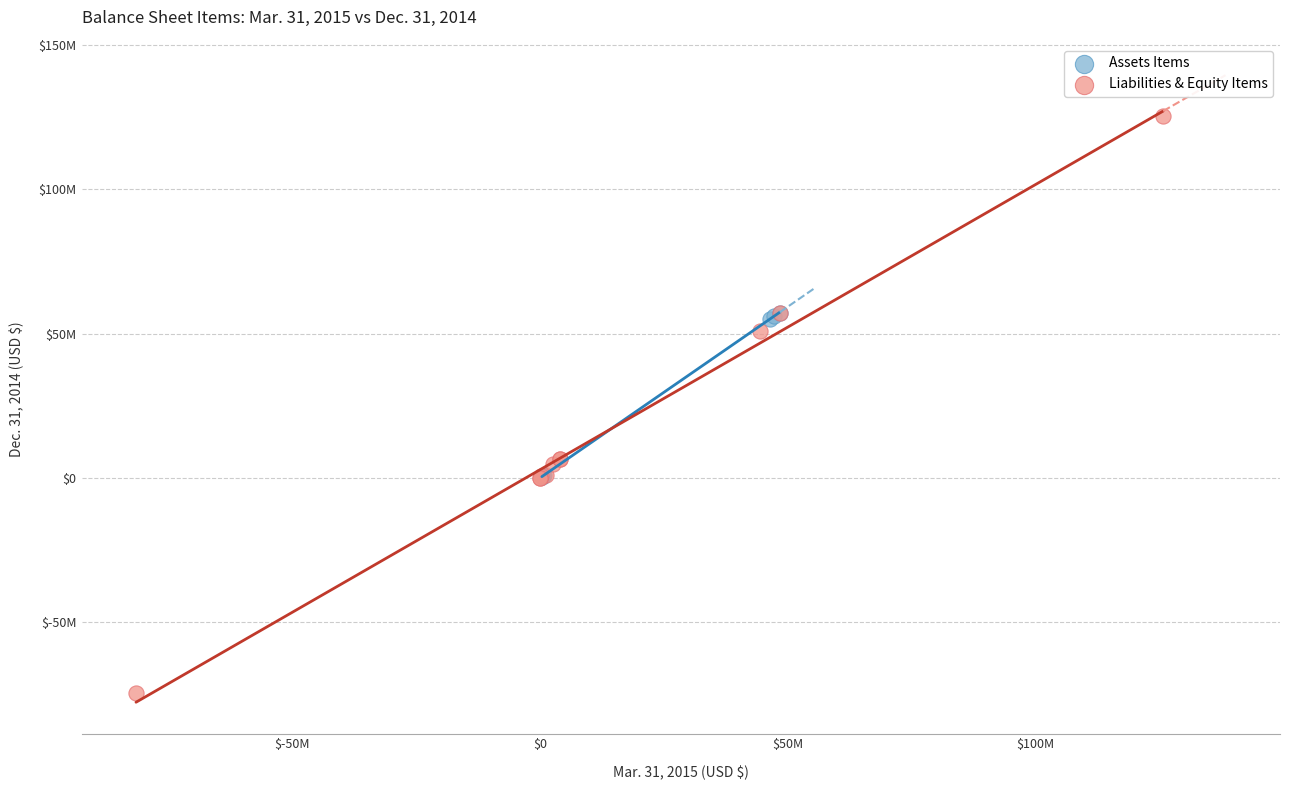

Which series contains the lowest Y value?

Liabilities & Equity Items